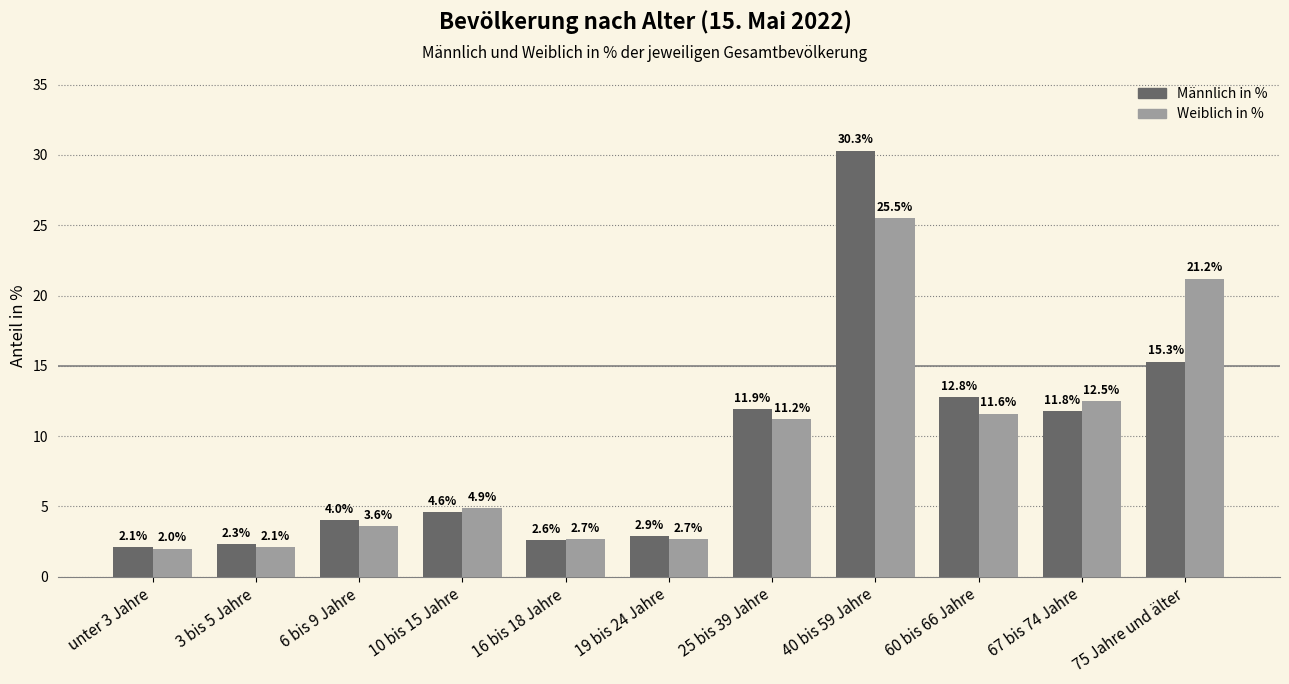

What is the label of the 2nd bar from the right?

67 bis 74 Jahre